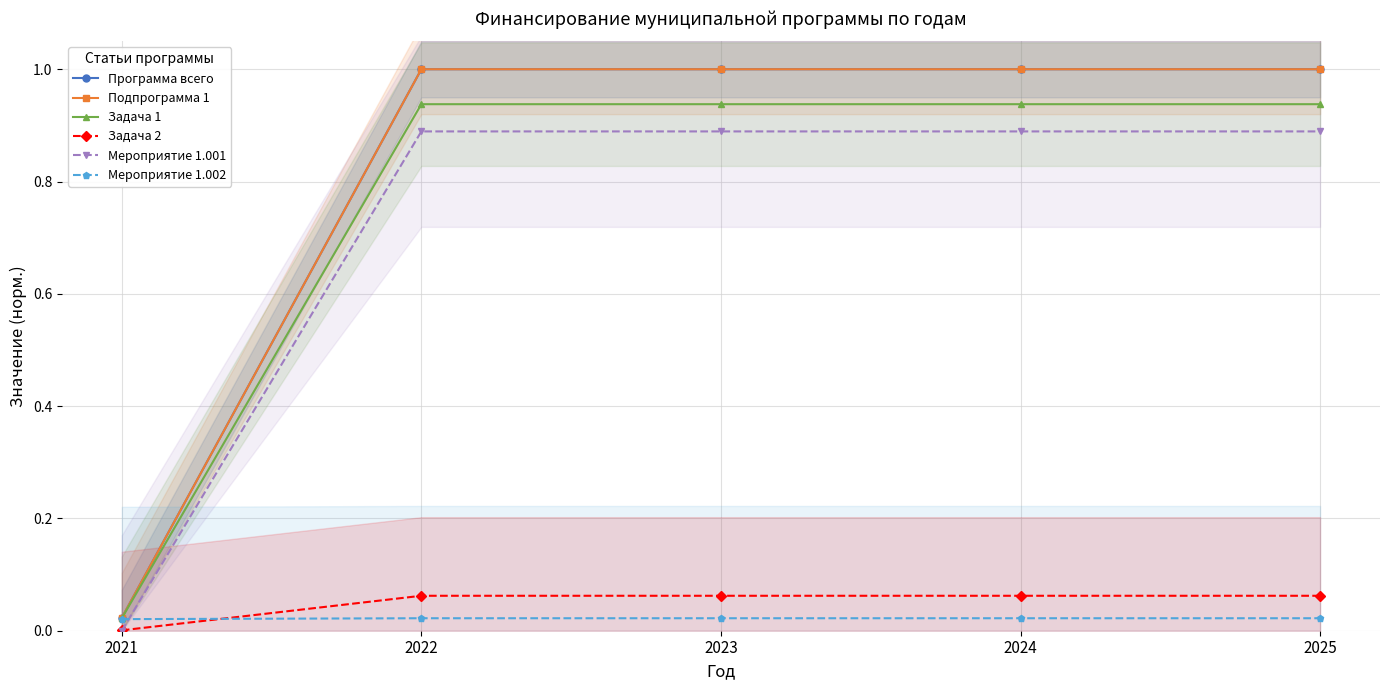

Is it true that Программа всего equals 1.4 at 2024?

False